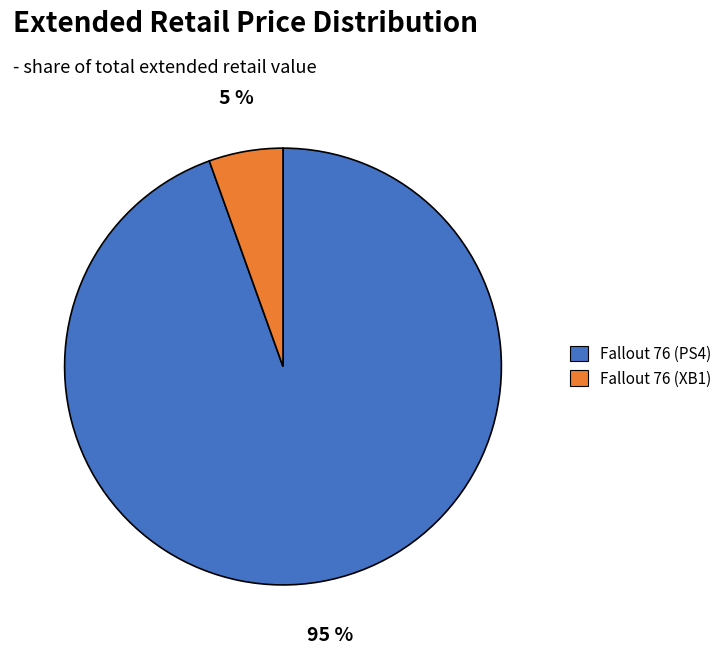

Combined, do Fallout 76 (PS4) and Fallout 76 (XB1) account for over 50%?

Yes